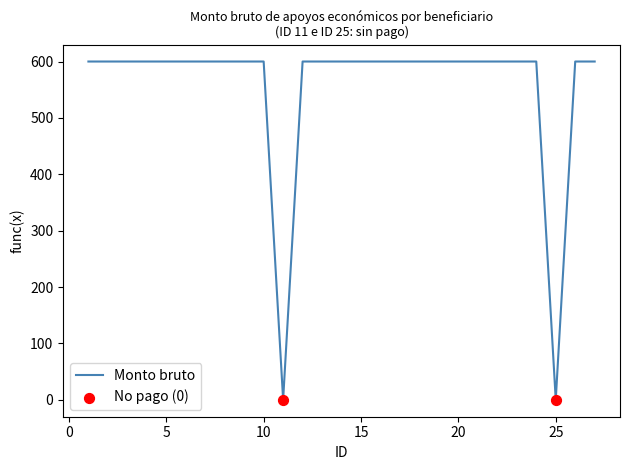

What is the maximum value shown in the chart?

600